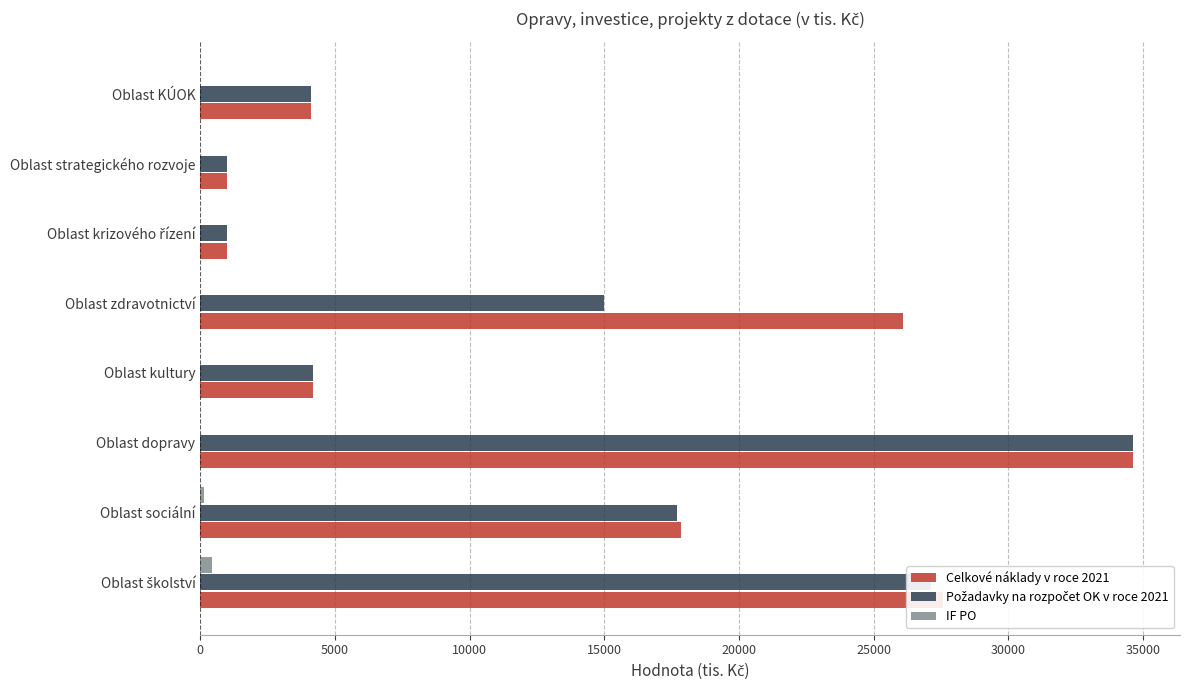

Which label corresponds to the largest value in the chart?

Oblast dopravy